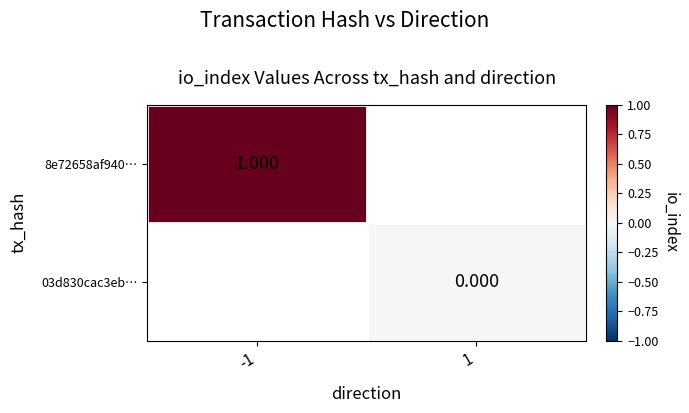

Is the value of 8e72658af940… at -1 greater than the value of 03d830cac3eb… at -1?

No